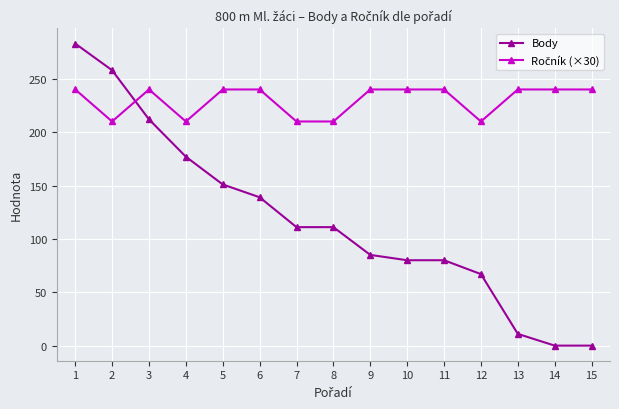

The value of Body at 8 is 111. True or false?

True